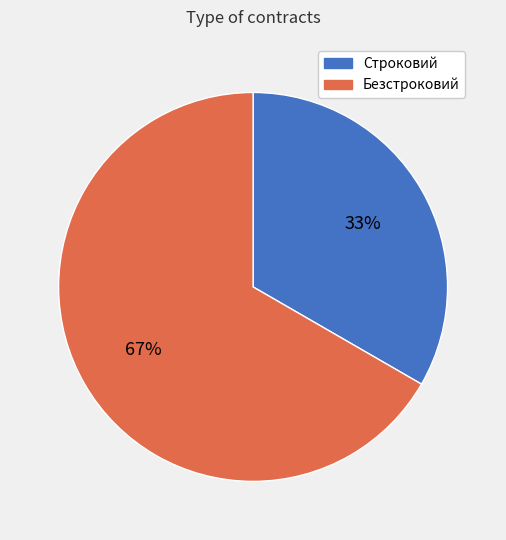

Does Строковий account for over 50% of the chart?

No